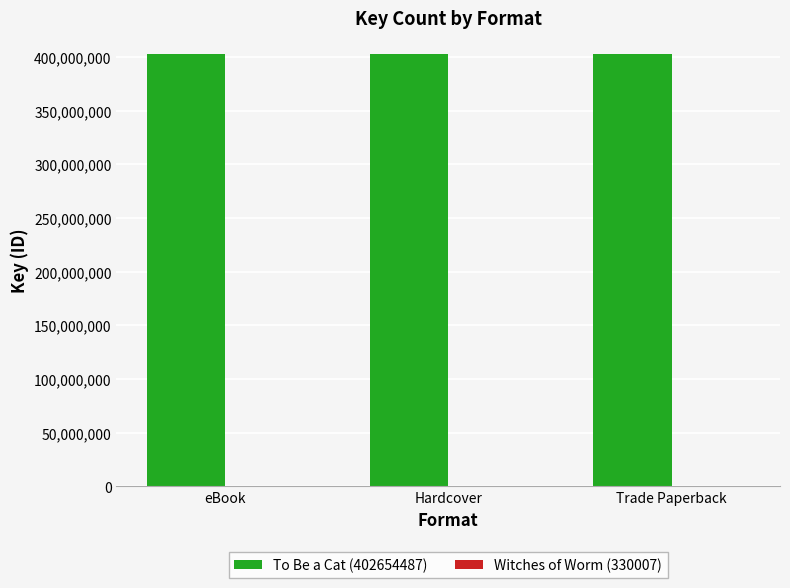

Which series has the largest total across all categories?

To Be a Cat (402654487)